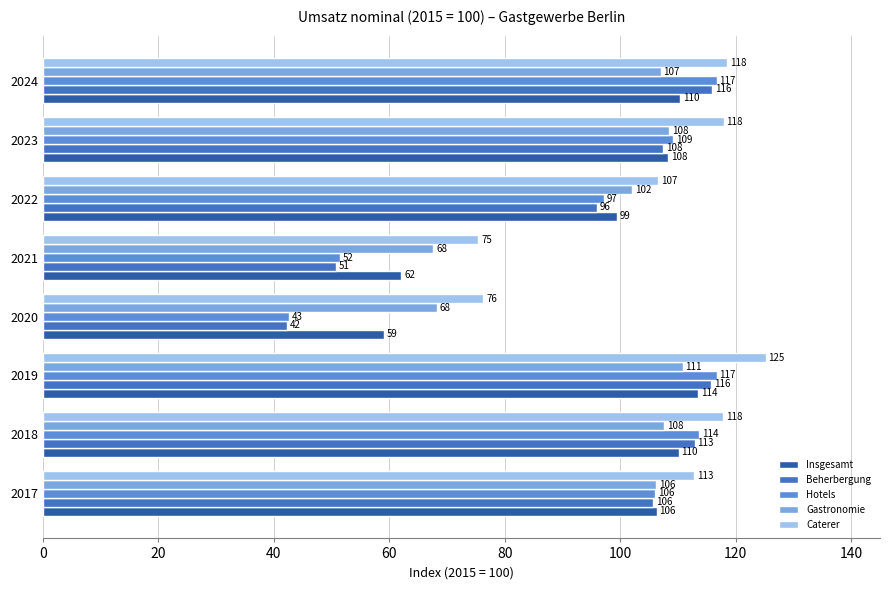

At how many categories does at least one series exceed 106?

6